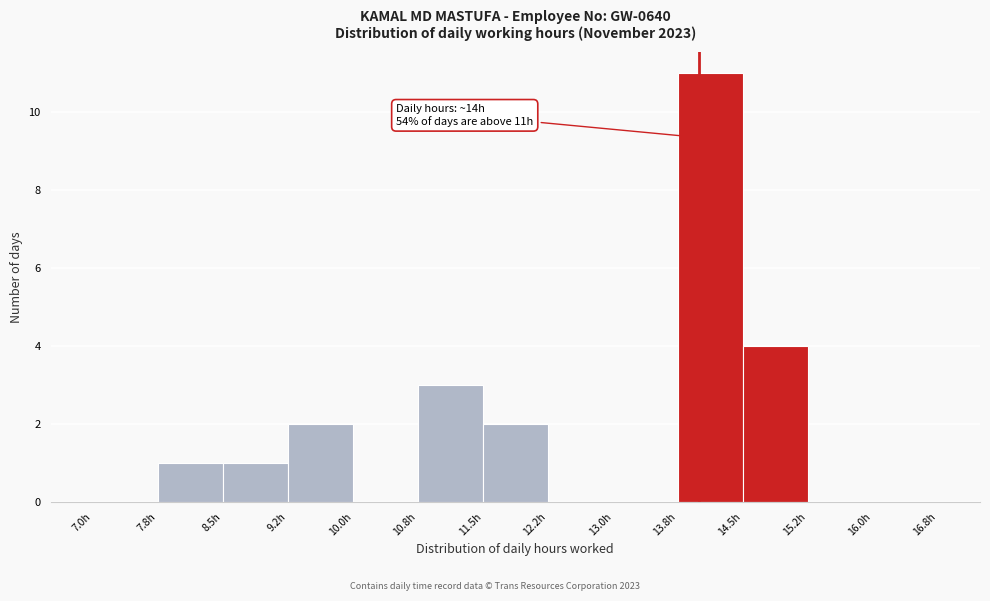

Over which range of the x-axis is the bar tallest?

13.75 to 14.50